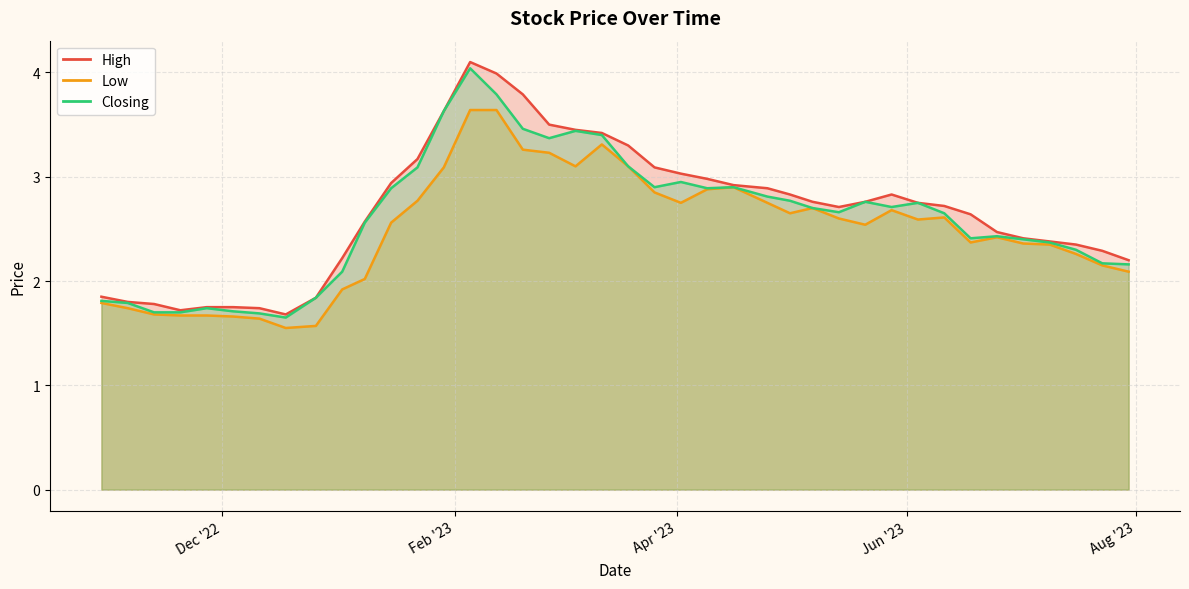

Reading left to right, list all the values displayed in this chart.

High: 30/07/2023=2.2	23/07/2023=2.3	16/07/2023=2.4	09/07/2023=2.4	02/07/2023=2.4	25/06/2023=2.5	18/06/2023=2.6	11/06/2023=2.7	04/06/2023=2.8	28/05/2023=2.8	21/05/2023=2.8	14/05/2023=2.7	07/05/2023=2.8	01/05/2023=2.8	25/04/2023=2.9	16/04/2023=2.9	09/04/2023=3.0	02/04/2023=3.0	26/03/2023=3.1	19/03/2023=3.3	12/03/2023=3.4	05/03/2023=3.5	26/02/2023=3.5	19/02/2023=3.8	12/02/2023=4.0	05/02/2023=4.1	29/01/2023=3.6	22/01/2023=3.2	15/01/2023=2.9	08/01/2023=2.6	02/01/2023=2.2	26/12/2022=1.8	18/12/2022=1.7	11/12/2022=1.7	04/12/2022=1.8	27/11/2022=1.8	20/11/2022=1.7	13/11/2022=1.8	06/11/2022=1.8	30/10/2022=1.9
Low: 30/07/2023=2.1	23/07/2023=2.1	16/07/2023=2.3	09/07/2023=2.4	02/07/2023=2.4	25/06/2023=2.4	18/06/2023=2.4	11/06/2023=2.6	04/06/2023=2.6	28/05/2023=2.7	21/05/2023=2.5	14/05/2023=2.6	07/05/2023=2.7	01/05/2023=2.6	25/04/2023=2.8	16/04/2023=2.9	09/04/2023=2.9	02/04/2023=2.8	26/03/2023=2.9	19/03/2023=3.1	12/03/2023=3.3	05/03/2023=3.1	26/02/2023=3.2	19/02/2023=3.3	12/02/2023=3.6	05/02/2023=3.6	29/01/2023=3.1	22/01/2023=2.8	15/01/2023=2.6	08/01/2023=2.0	02/01/2023=1.9	26/12/2022=1.6	18/12/2022=1.6	11/12/2022=1.6	04/12/2022=1.7	27/11/2022=1.7	20/11/2022=1.7	13/11/2022=1.7	06/11/2022=1.7	30/10/2022=1.8
Closing: 30/07/2023=2.2	23/07/2023=2.2	16/07/2023=2.3	09/07/2023=2.4	02/07/2023=2.4	25/06/2023=2.4	18/06/2023=2.4	11/06/2023=2.6	04/06/2023=2.8	28/05/2023=2.7	21/05/2023=2.8	14/05/2023=2.7	07/05/2023=2.7	01/05/2023=2.8	25/04/2023=2.8	16/04/2023=2.9	09/04/2023=2.9	02/04/2023=3.0	26/03/2023=2.9	19/03/2023=3.1	12/03/2023=3.4	05/03/2023=3.4	26/02/2023=3.4	19/02/2023=3.5	12/02/2023=3.8	05/02/2023=4.0	29/01/2023=3.6	22/01/2023=3.1	15/01/2023=2.9	08/01/2023=2.6	02/01/2023=2.1	26/12/2022=1.8	18/12/2022=1.6	11/12/2022=1.7	04/12/2022=1.7	27/11/2022=1.7	20/11/2022=1.7	13/11/2022=1.7	06/11/2022=1.8	30/10/2022=1.8